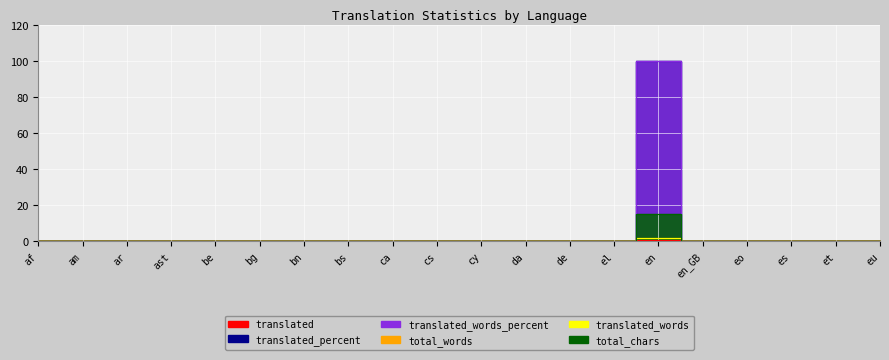

Which category has the highest value in the total_words series?

en